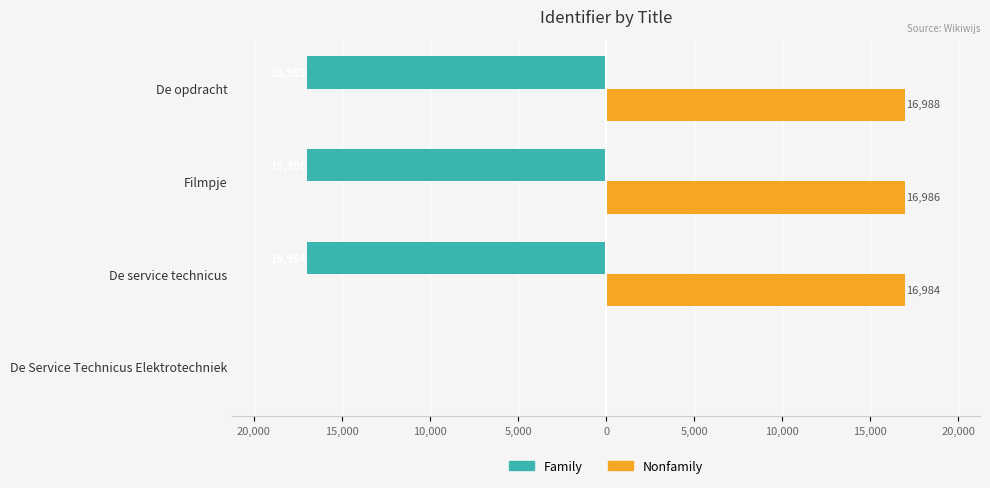

What are all the series names shown in the legend?

Family, Nonfamily